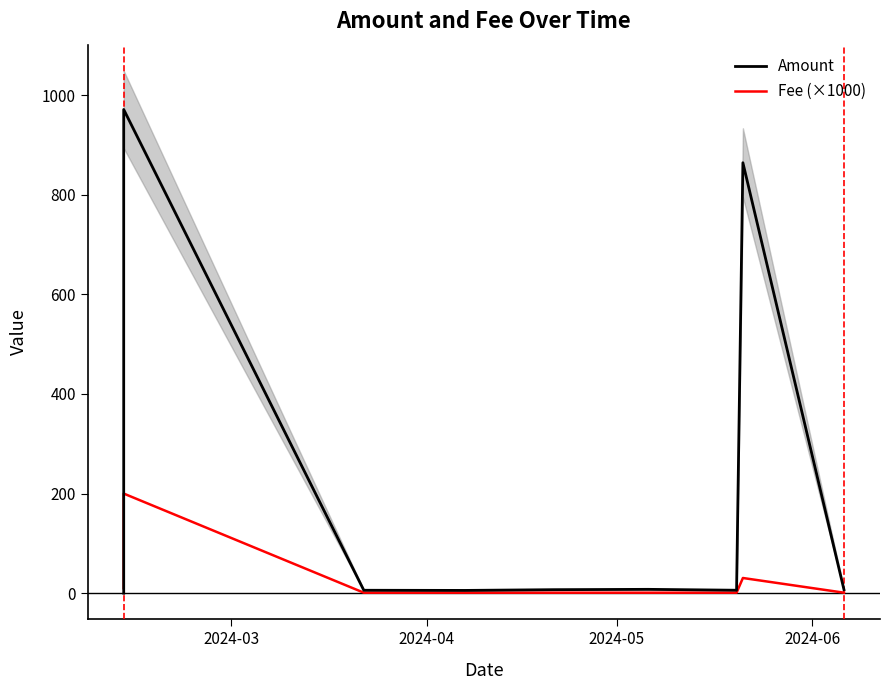

Reading left to right, list all the values displayed in this chart.

Amount: 0.0	0.0	971.1	5.9	5.6	7.0	7.7	5.9	864.2	7.0
Fee (×1000): 10.1	10.2	200.0	1.0	1.0	1.0	1.0	1.0	30.5	1.0